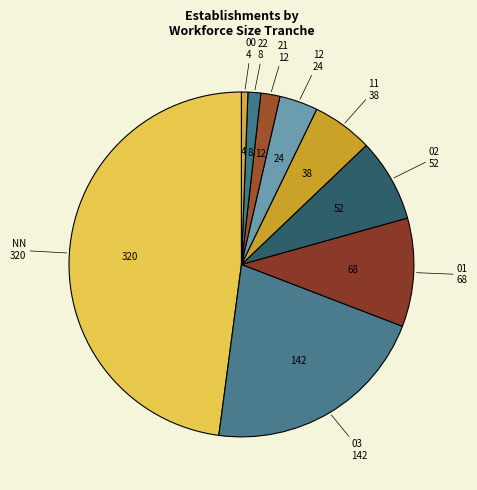

How many slices are in this pie chart?

9